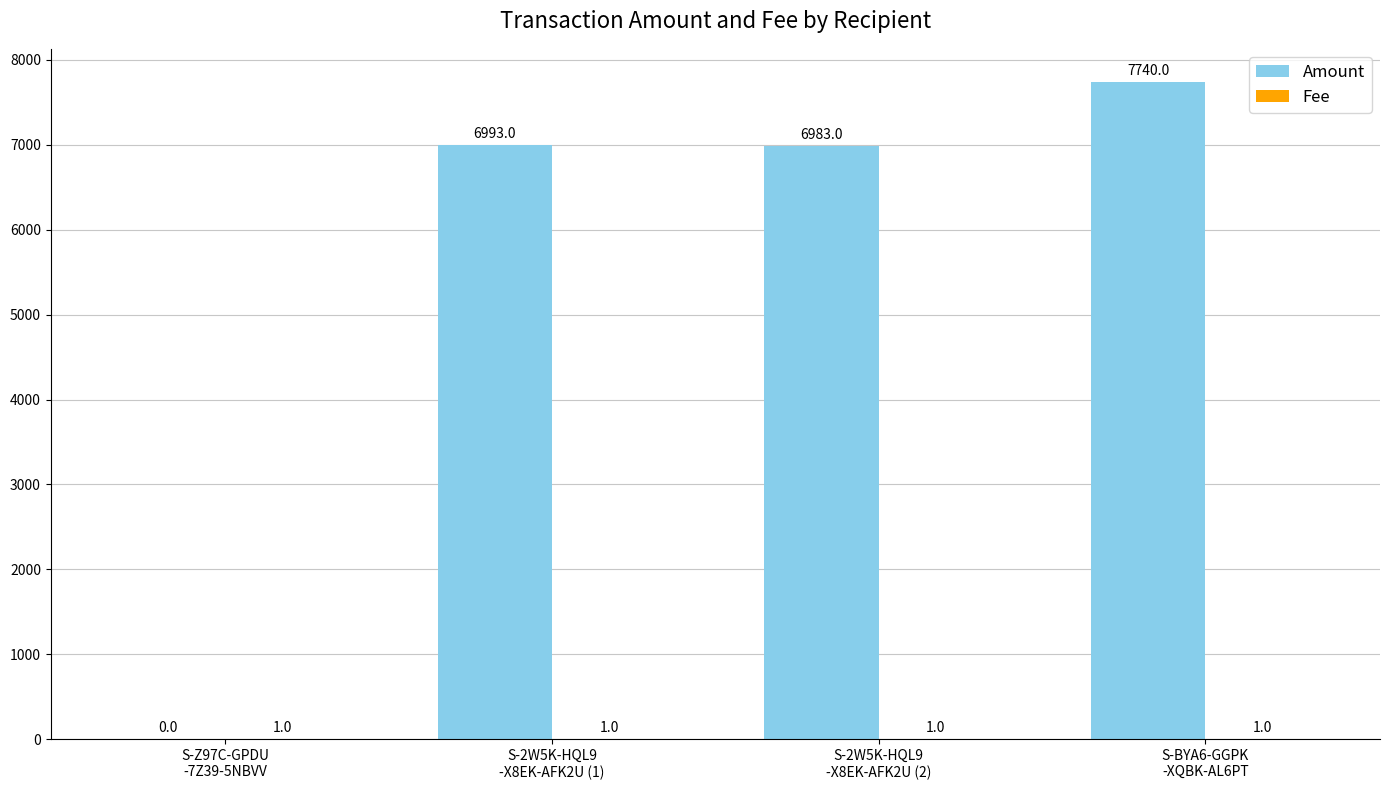

What is the maximum value shown in the chart?

7740